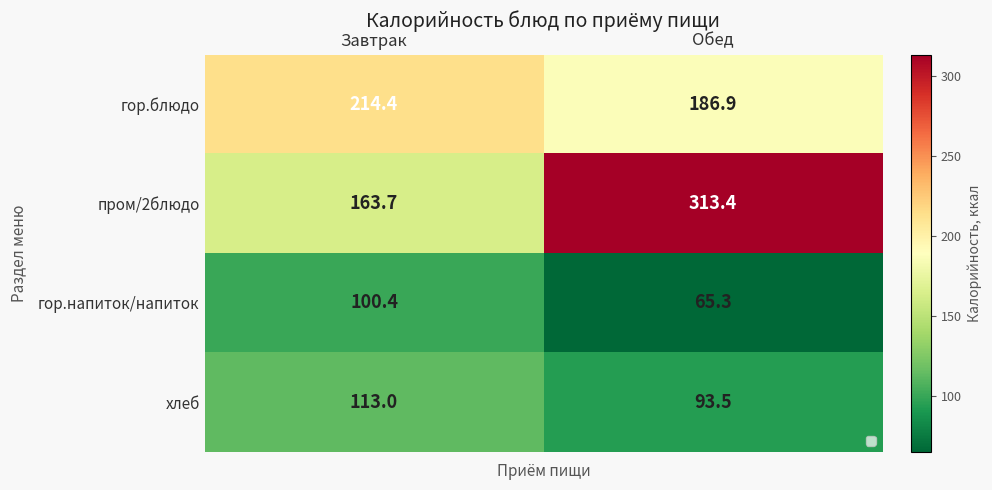

Reading left to right, extract all data points from this chart.

гор.блюдо: Завтрак=214.4	Обед=186.9
пром/2блюдо: Завтрак=163.7	Обед=313.4
гор.напиток/напиток: Завтрак=100.4	Обед=65.3
хлеб: Завтрак=113.0	Обед=93.5